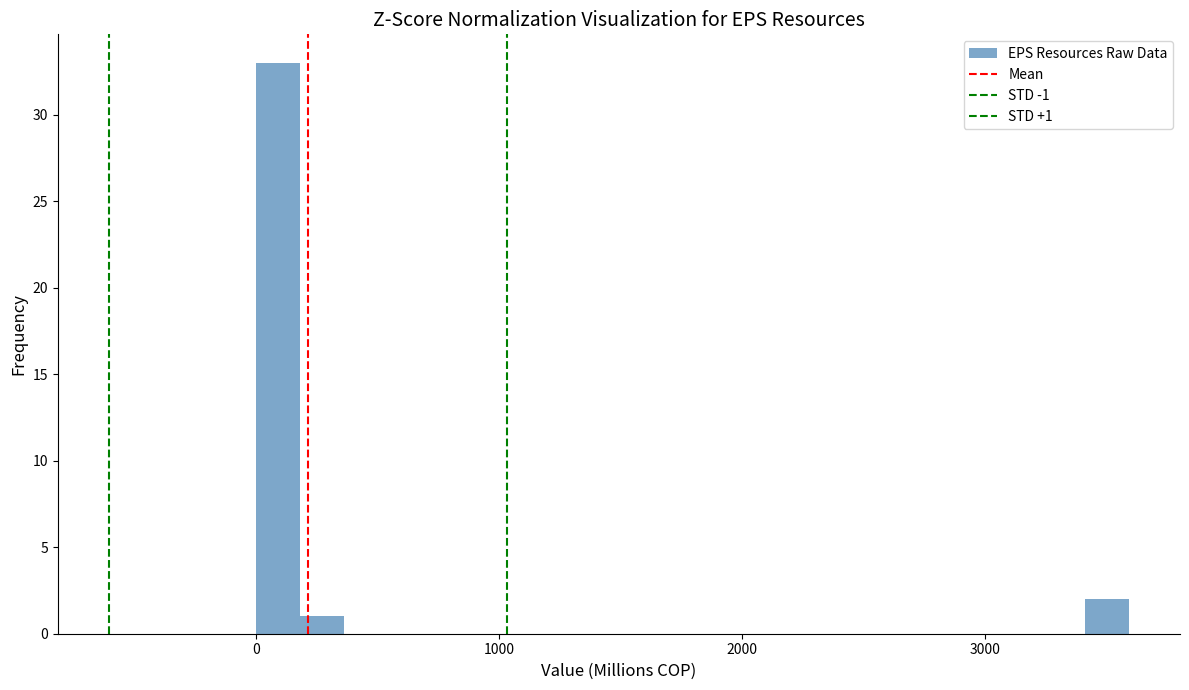

Around what value on the x-axis is the tallest bar? Give the approximate position of its centre, as read against the axis.

100